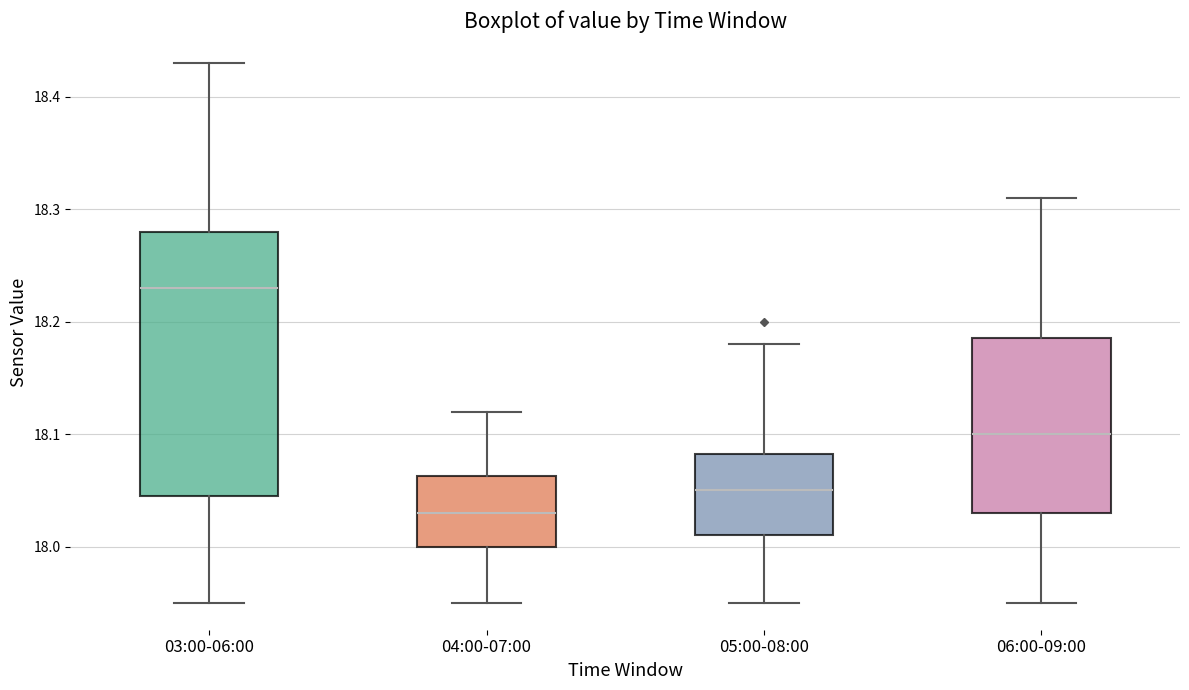

Reading left to right, transcribe this box plot: for each box, give where its median line is, the range the box spans, and where its two whiskers end, as read against the y-axis. The values are not printed on the chart, so give them approximately, as read against the axis.

03:00-06:00: median 18.23, box 18.05 to 18.28, whiskers 17.95 to 18.43
04:00-07:00: median 18.03, box 18.00 to 18.06, whiskers 17.95 to 18.12
05:00-08:00: median 18.05, box 18.01 to 18.08, whiskers 17.95 to 18.18
06:00-09:00: median 18.10, box 18.03 to 18.19, whiskers 17.95 to 18.31